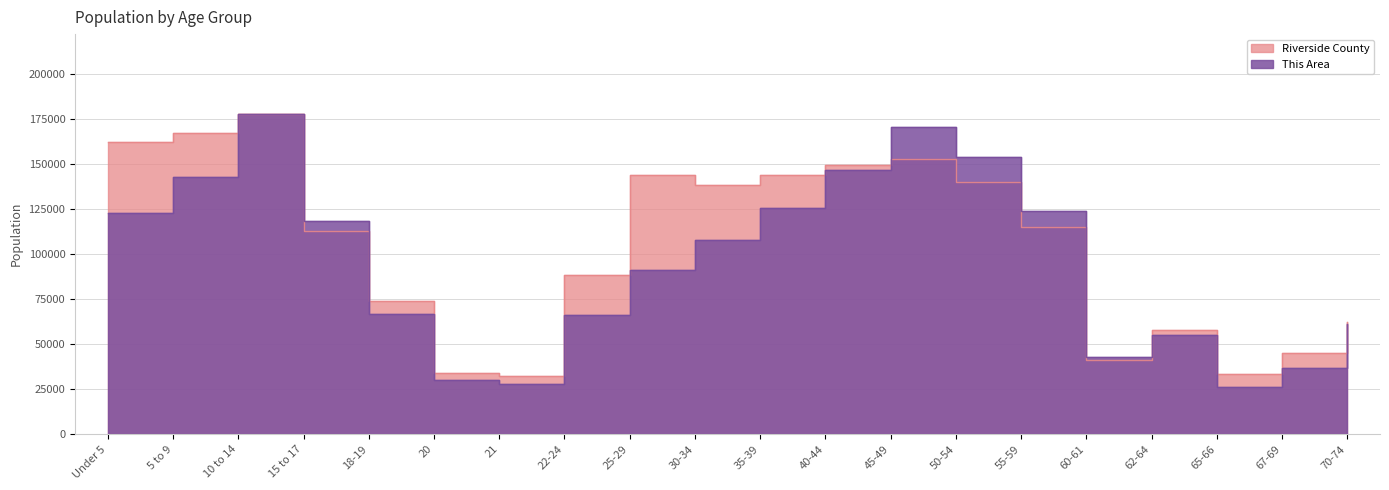

At which category does This Area reach its first local peak?

10 to 14